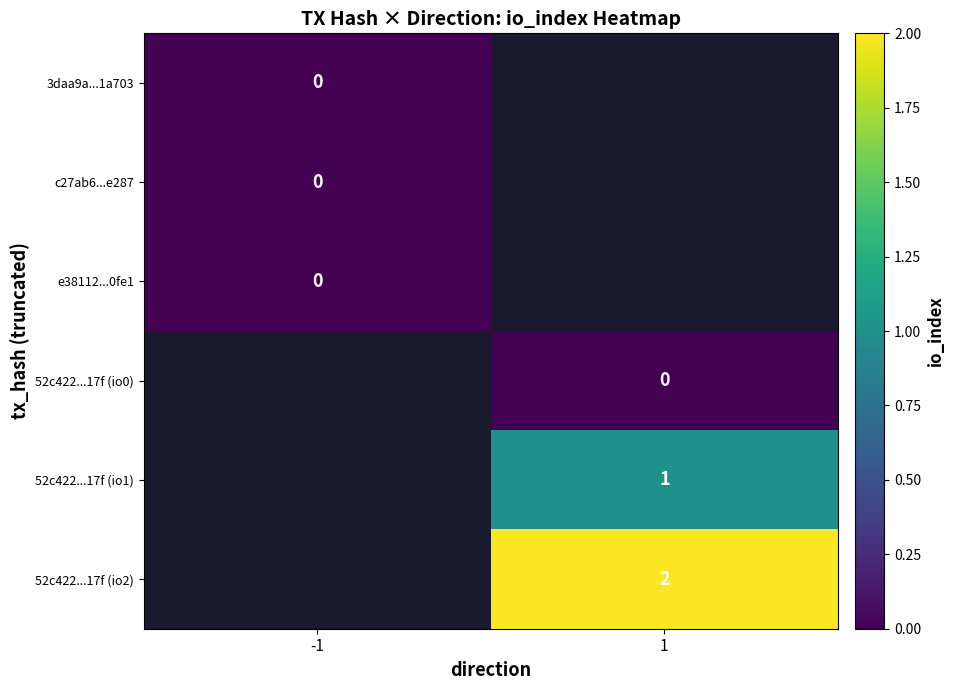

The 52c422...17f (io2) series shows 1 at 1. True or false?

False